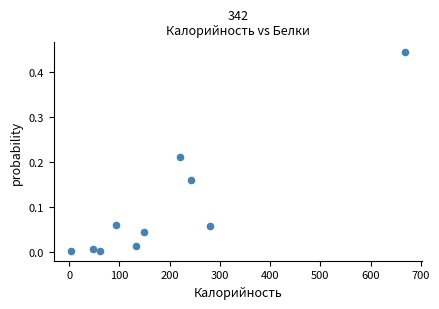

What is the range of X values (max minus min)?

666.4